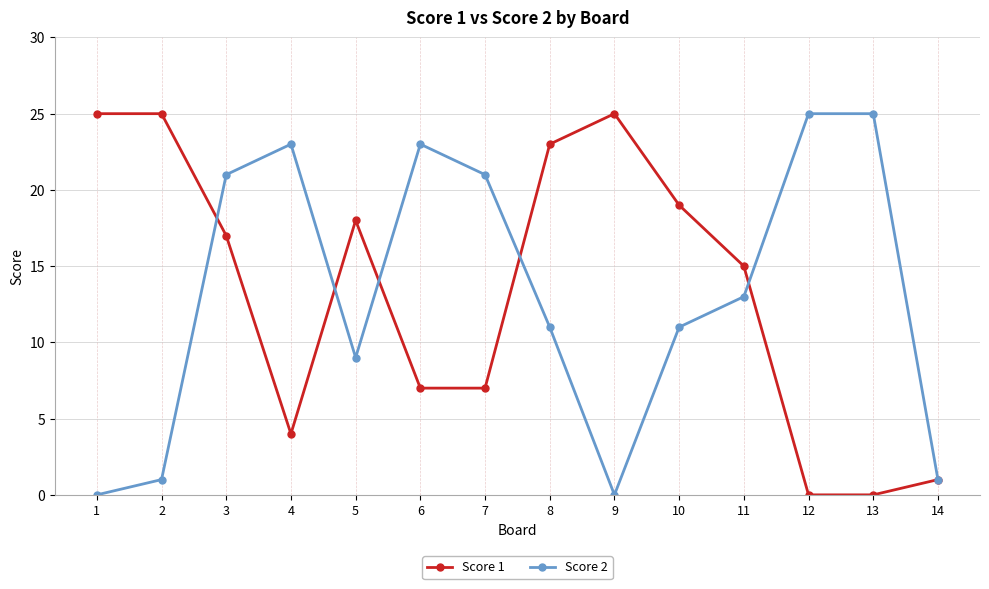

What is the difference between the highest and lowest values at 4?

19